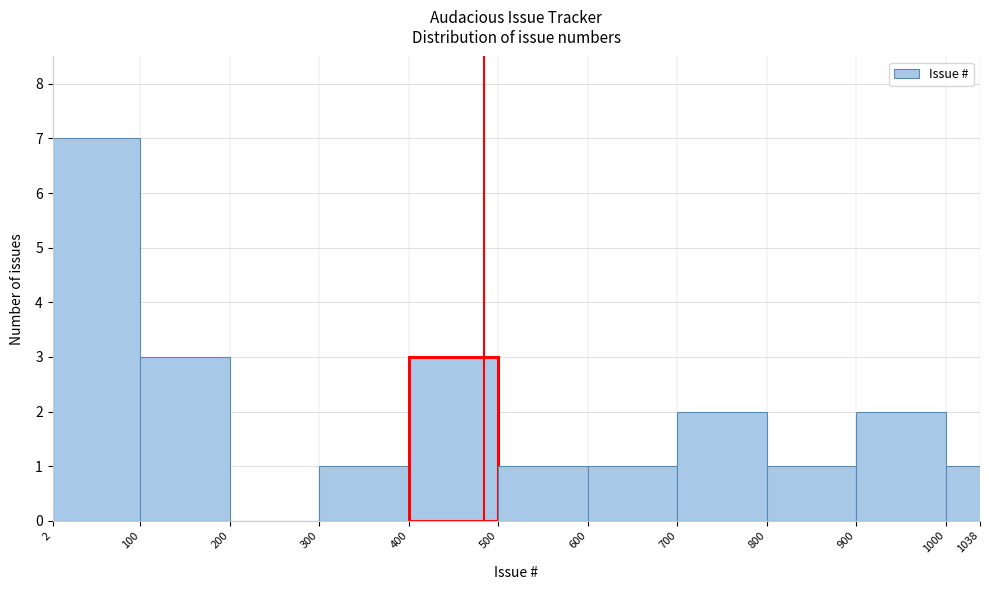

What is the height of the bar covering 400 to 500 on the x-axis? The values are not printed on the chart, so give them approximately, as read against the axis.

3